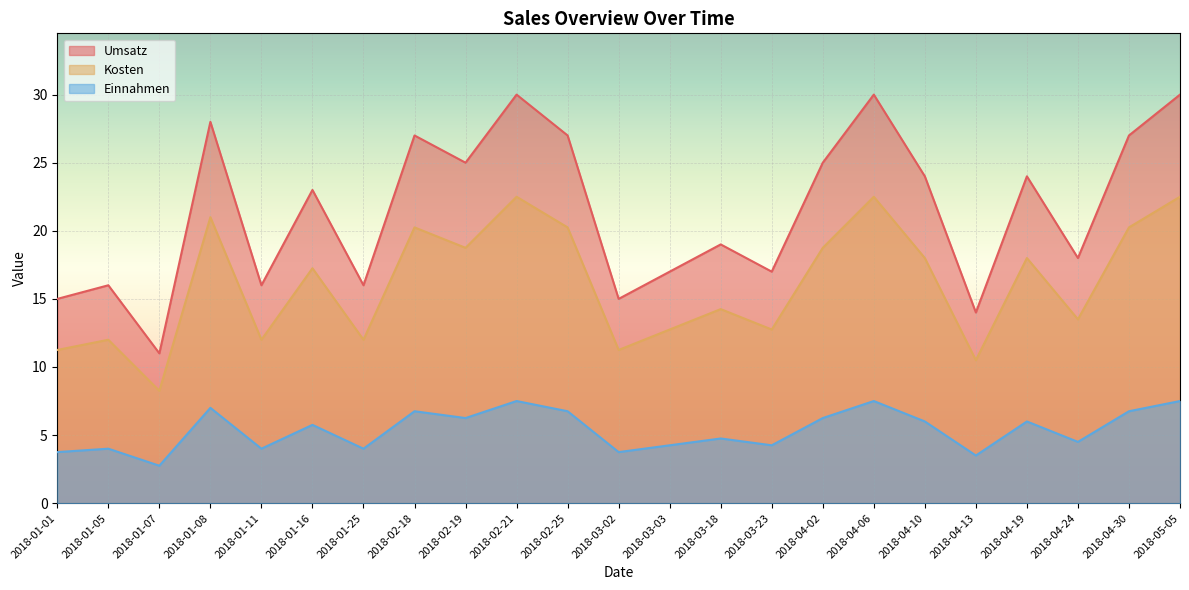

What is the difference between the second highest and second lowest values in the Einnahmen series?

4.0